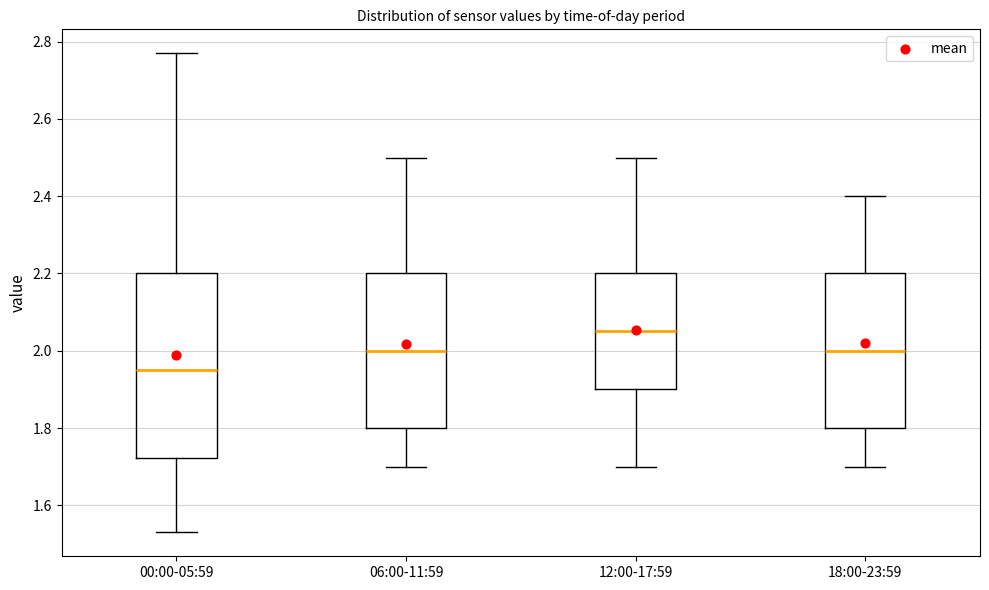

Reading left to right, transcribe this box plot: for each box, give where its median line is, the range the box spans, and where its two whiskers end, as read against the y-axis. The values are not printed on the chart, so give them approximately, as read against the axis.

00:00-05:59: median 1.96, box 1.72 to 2.20, whiskers 1.54 to 2.78
06:00-11:59: median 2.00, box 1.80 to 2.20, whiskers 1.70 to 2.50
12:00-17:59: median 2.06, box 1.90 to 2.20, whiskers 1.70 to 2.50
18:00-23:59: median 2.00, box 1.80 to 2.20, whiskers 1.70 to 2.40